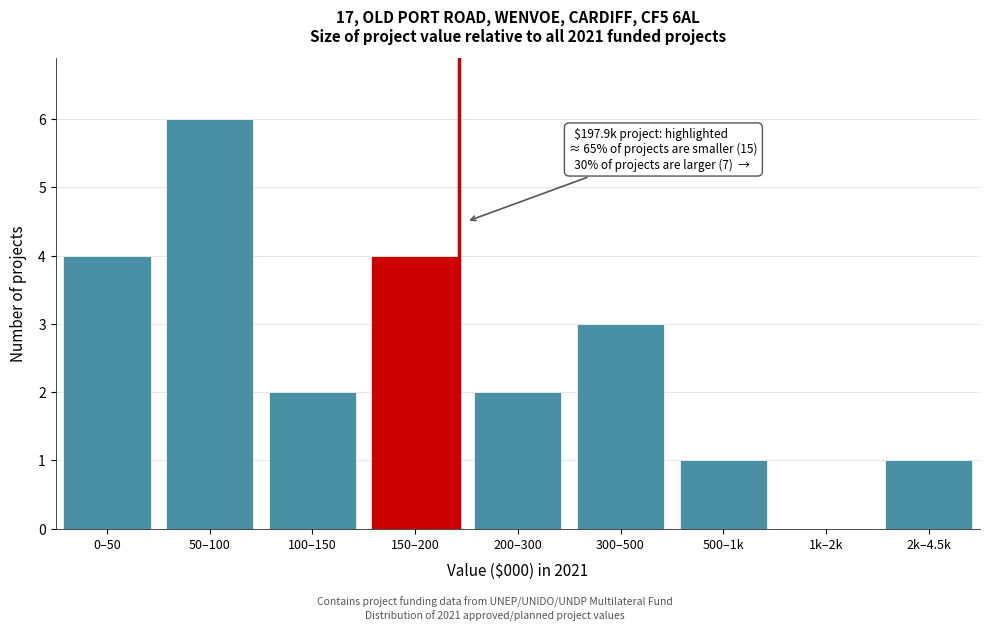

Reading left to right, extract all data points from this chart.

0–50=4	50–100=6	100–150=2	150–200=4	200–300=2	300–500=3	500–1k=1	1k–2k=0	2k–4.5k=1